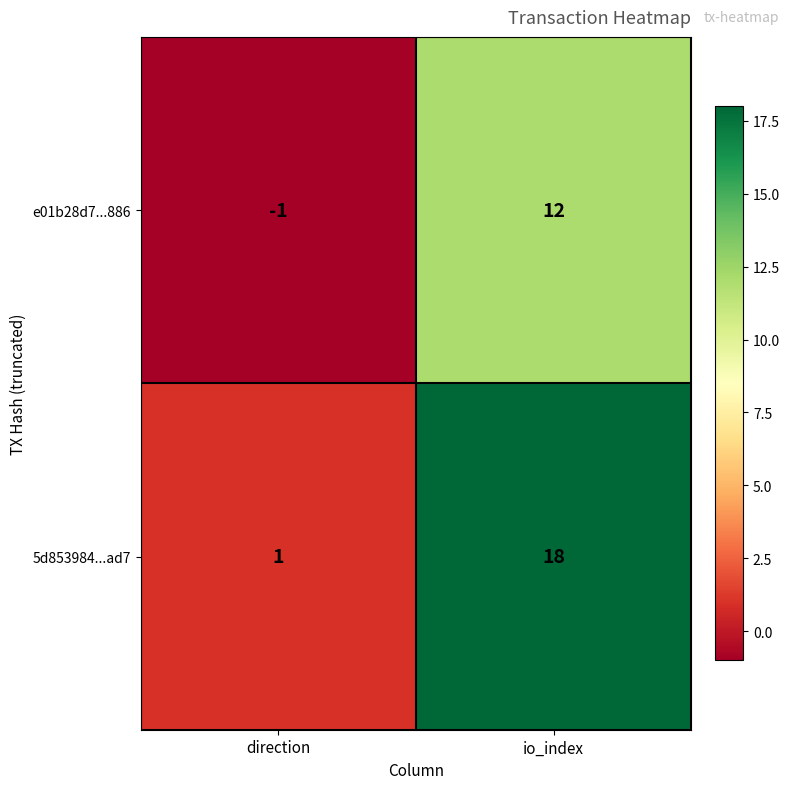

Is it true that 5d853984...ad7 equals 2 at direction?

False